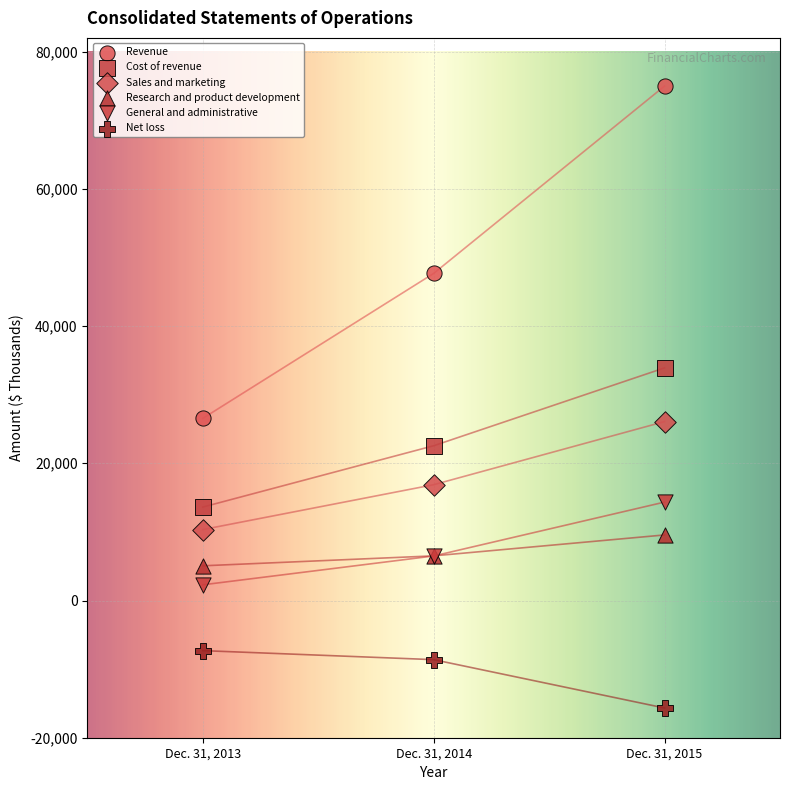

What are all the series names shown in the legend?

Revenue, Cost of revenue, Sales and marketing, Research and product development, General and administrative, Net loss